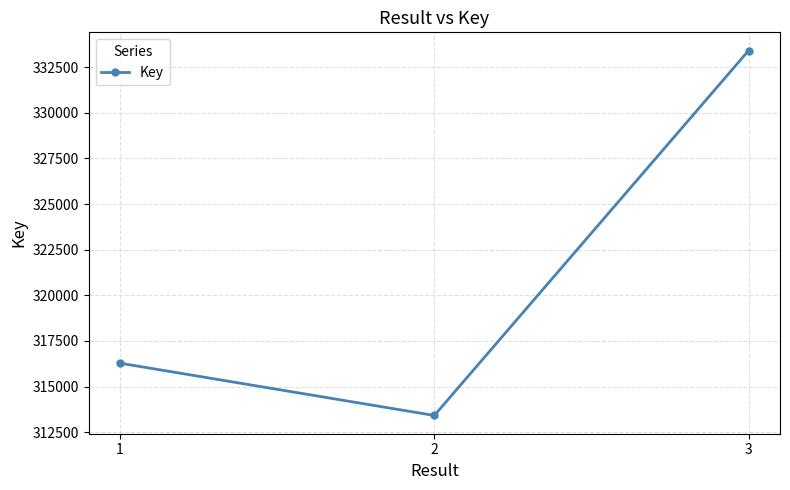

Reading left to right, extract all data points from this chart.

316283	313418	333413